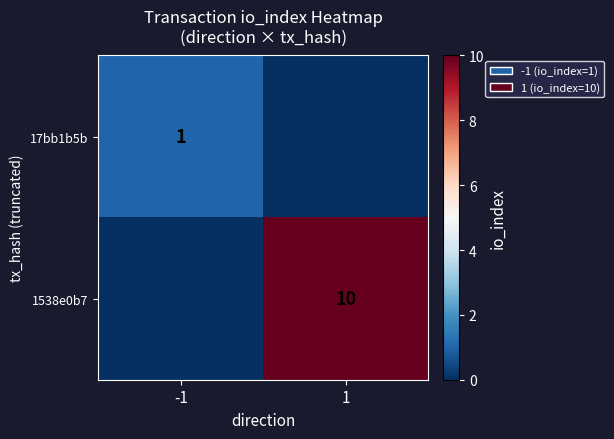

The value of 1538e0b7 at 1 is 15. True or false?

False